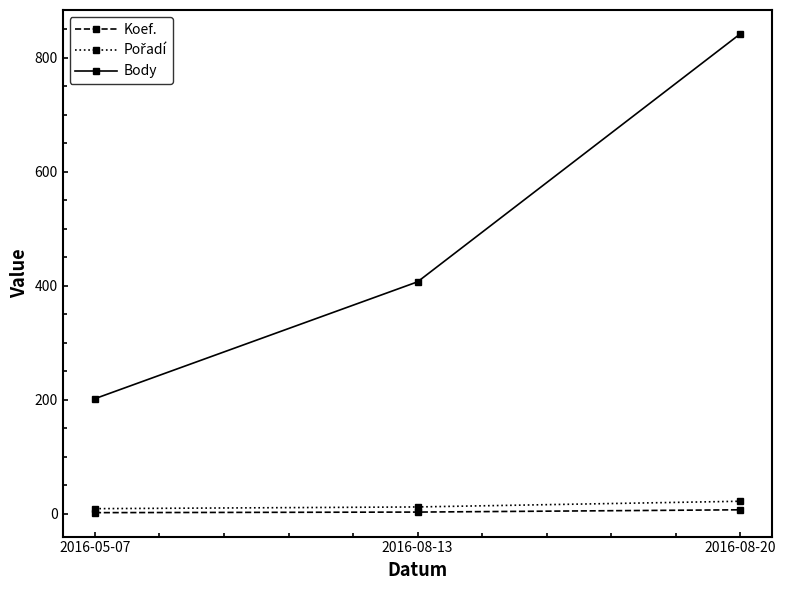

How many data points does each series have?

3